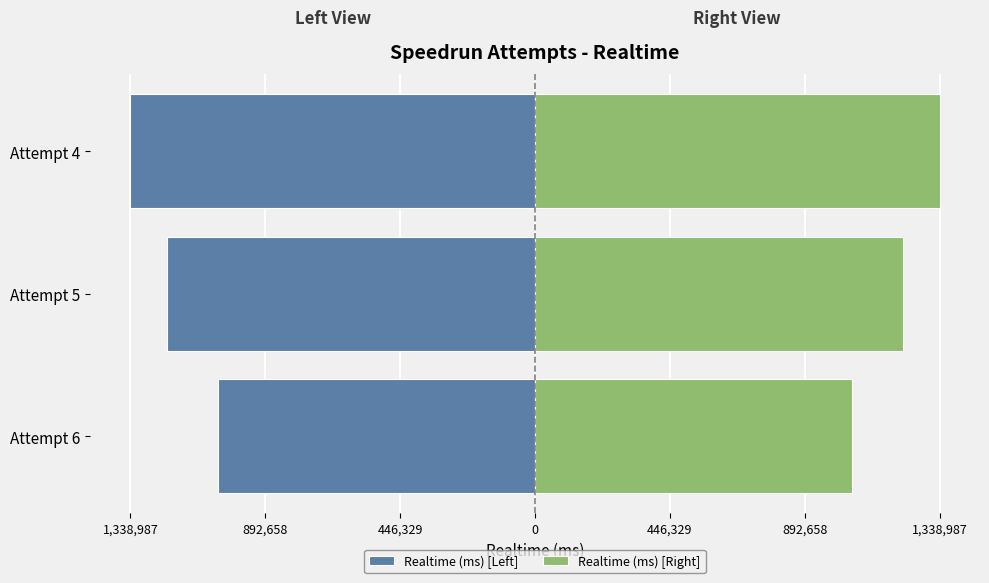

How many values in the Realtime (ms) [Left] series are below -1218485?

1